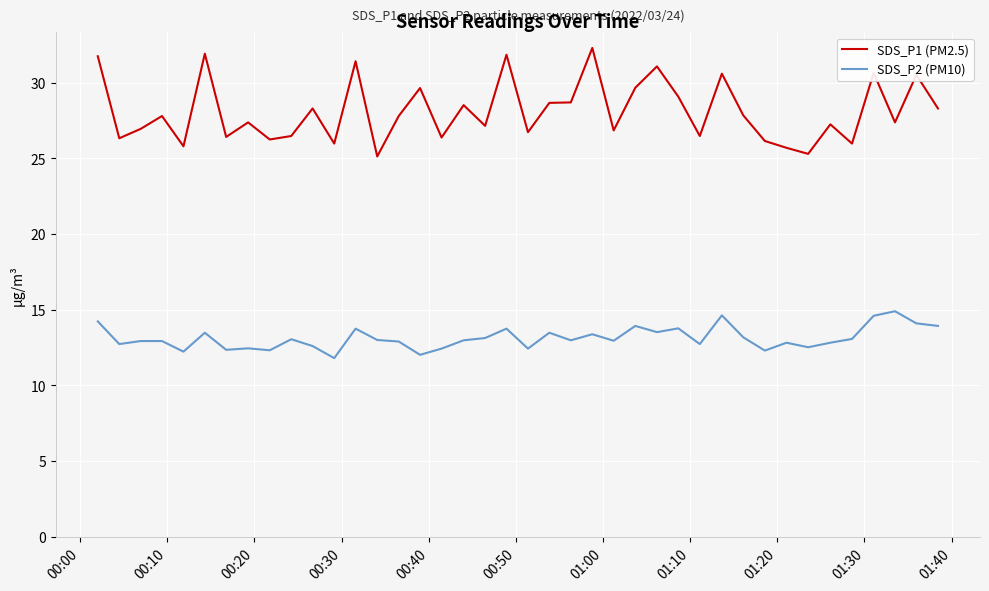

What is the difference between the maximum and minimum values in the SDS_P2 (PM10) series?

3.1